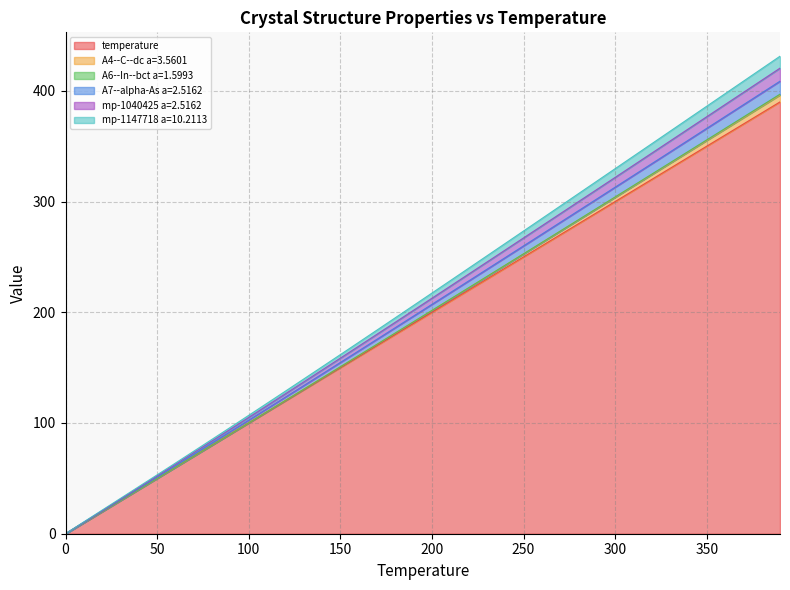

Is it true that A7--alpha-As a=2.5162 equals 500.4 at 270?

False